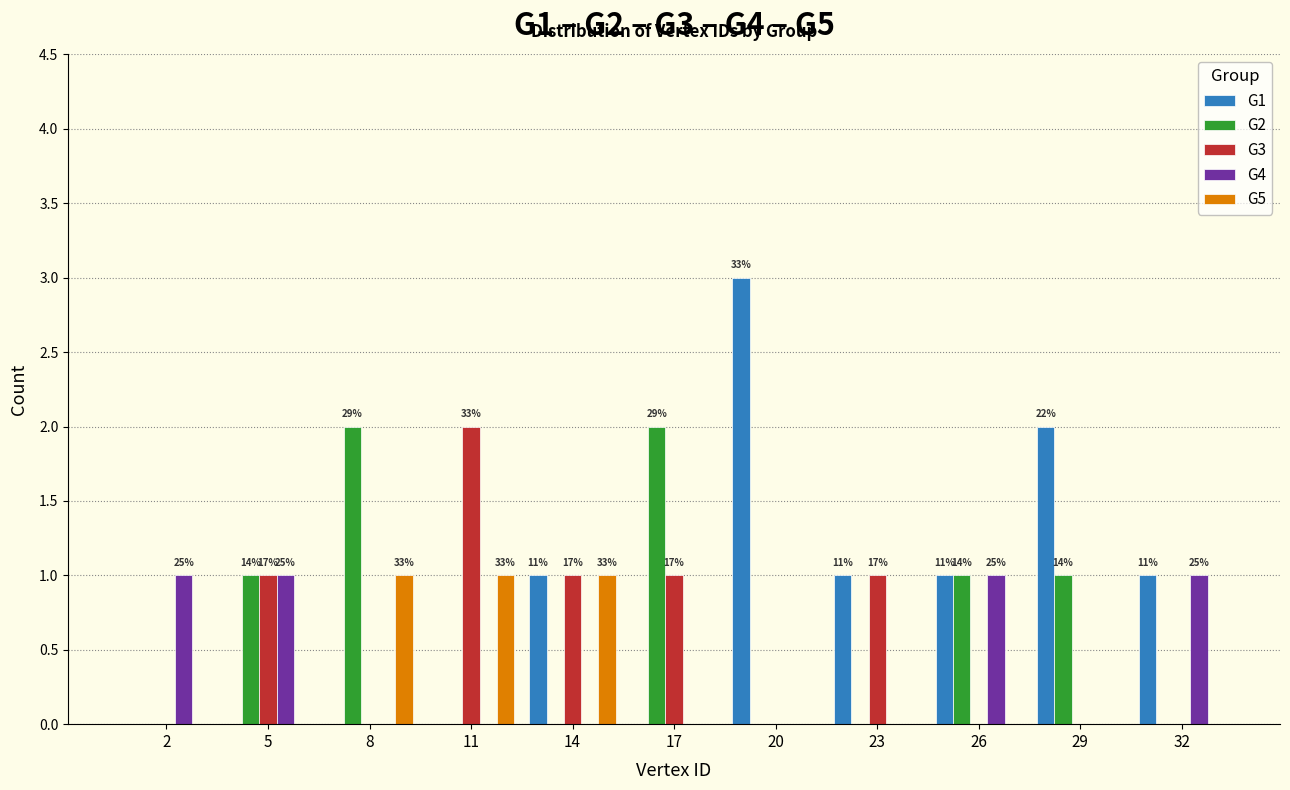

At which category does the chart reach its peak across all series?

20